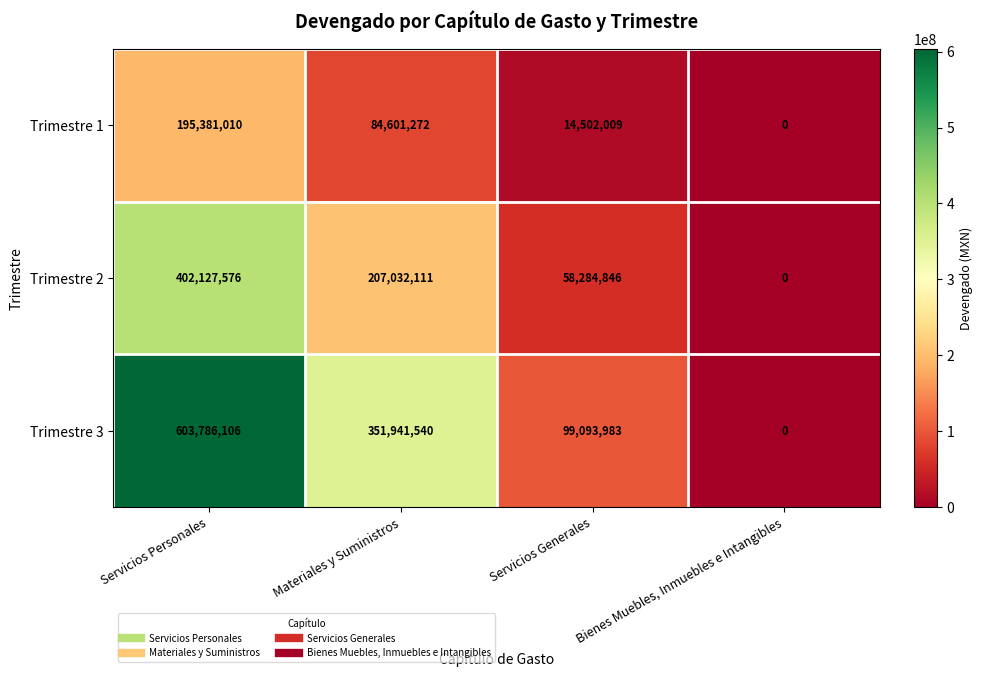

How many data points does each series have?

4